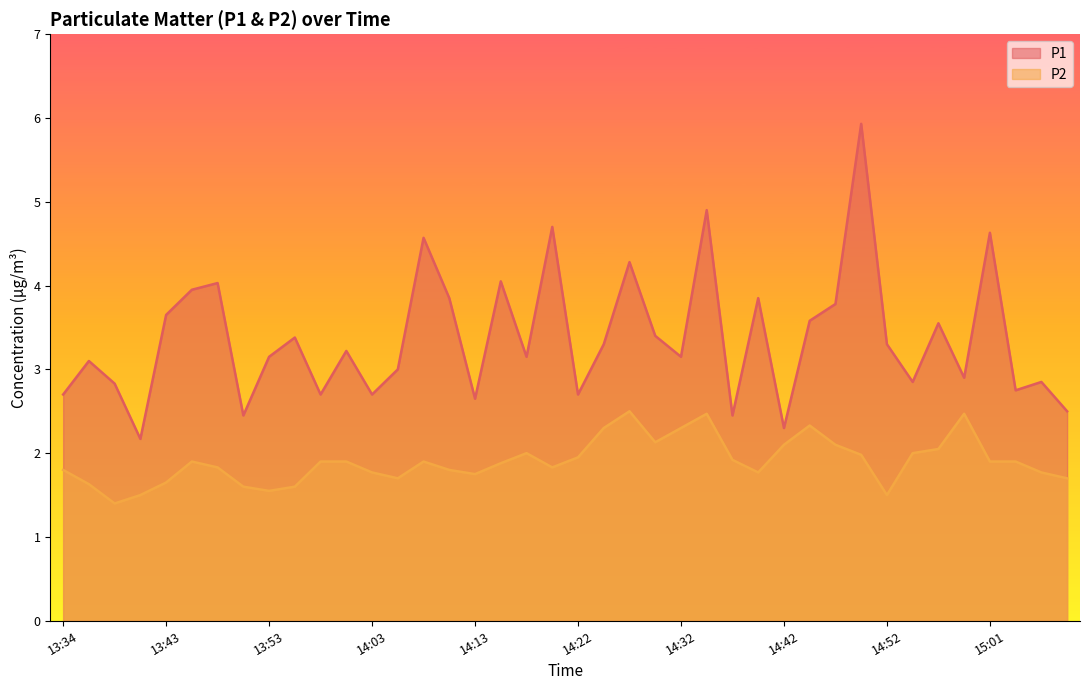

What is the approximate value of P1 at 13:51?

2.5